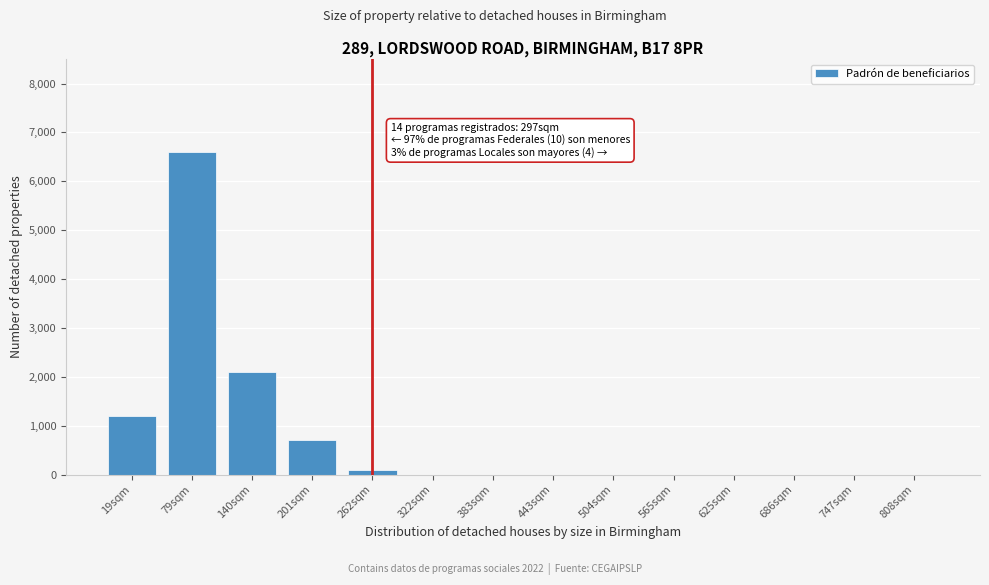

Reading left to right, list all the values displayed in this chart.

19sqm=1200	79sqm=6600	140sqm=2100	201sqm=700	262sqm=100	322sqm=0	383sqm=0	443sqm=0	504sqm=0	565sqm=0	625sqm=0	686sqm=0	747sqm=0	808sqm=0